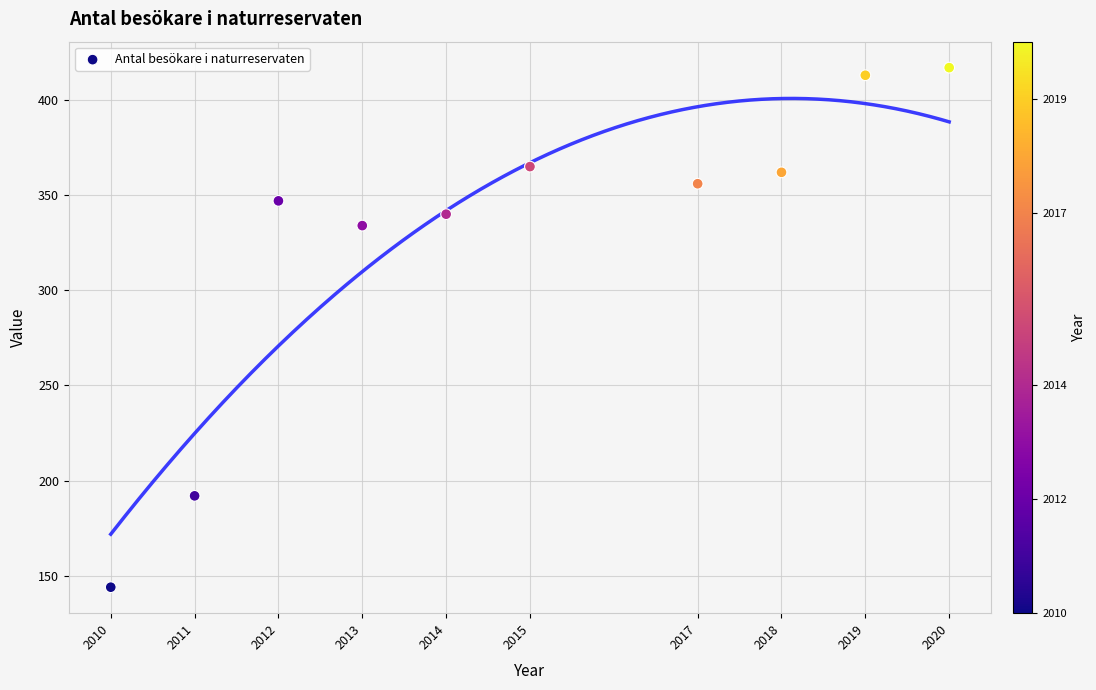

What is the average X value?

2015